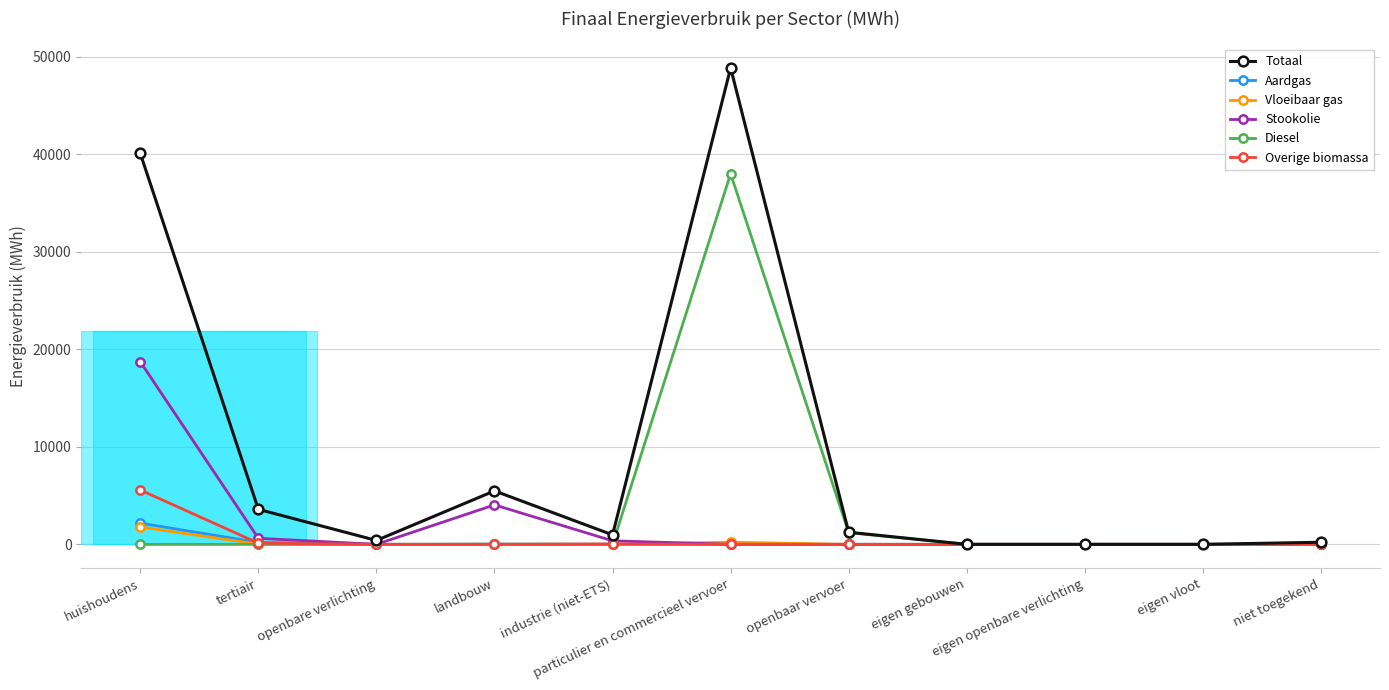

Which series has the largest range (max minus min)?

Totaal